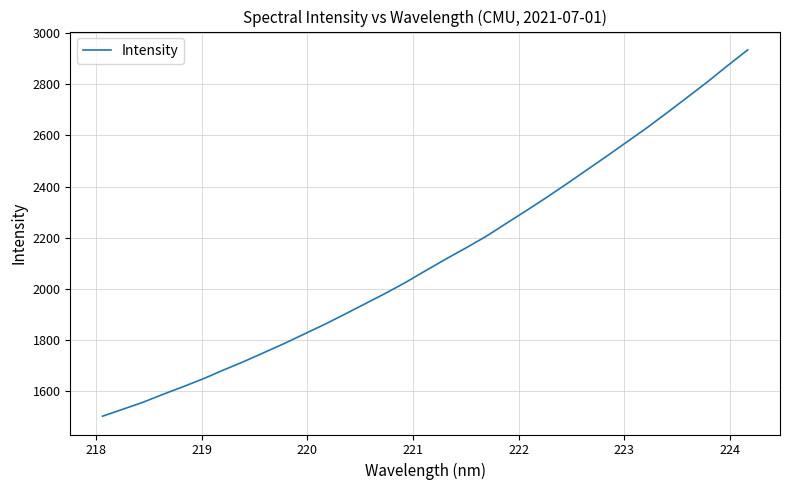

What is the smallest value displayed?

1502.3